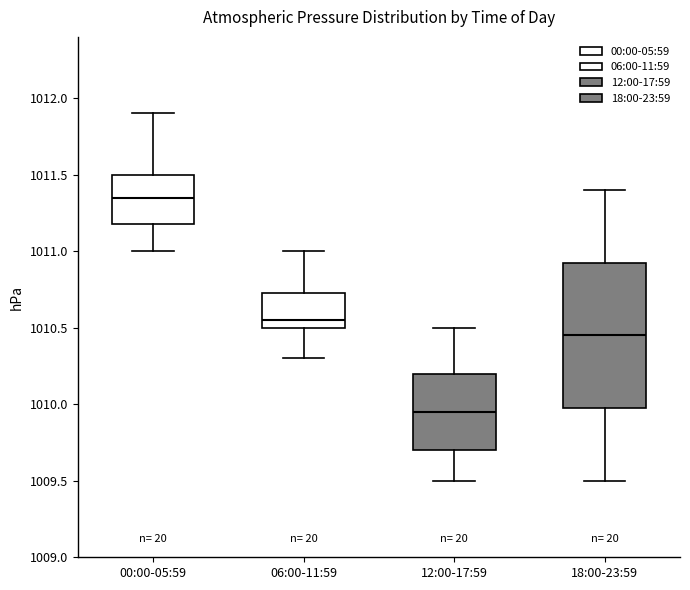

Where is the upper edge of the box for 18:00-23:59 on the y-axis? The values are not printed on the chart, so give them approximately, as read against the axis.

1010.95